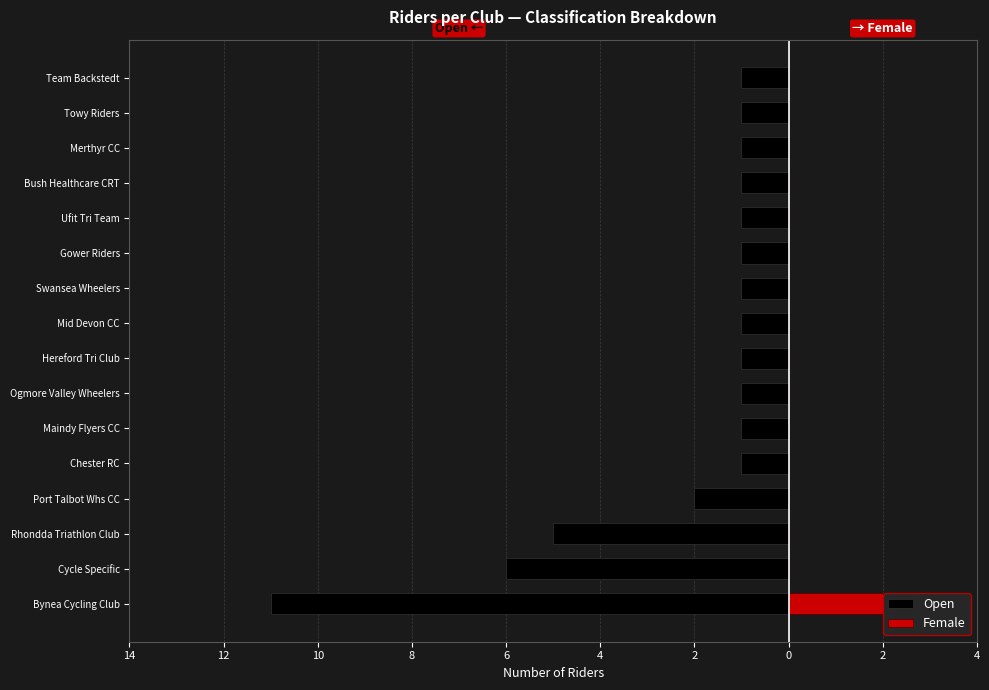

How many bars are there in total?

32